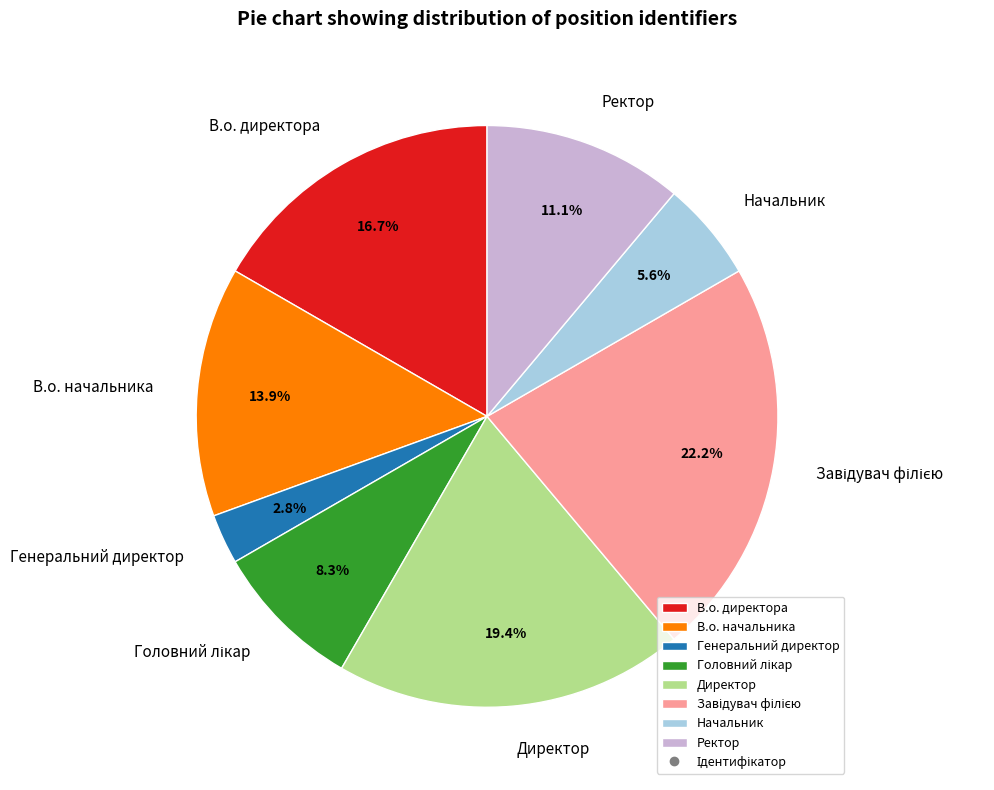

How many segments does this pie chart have?

8